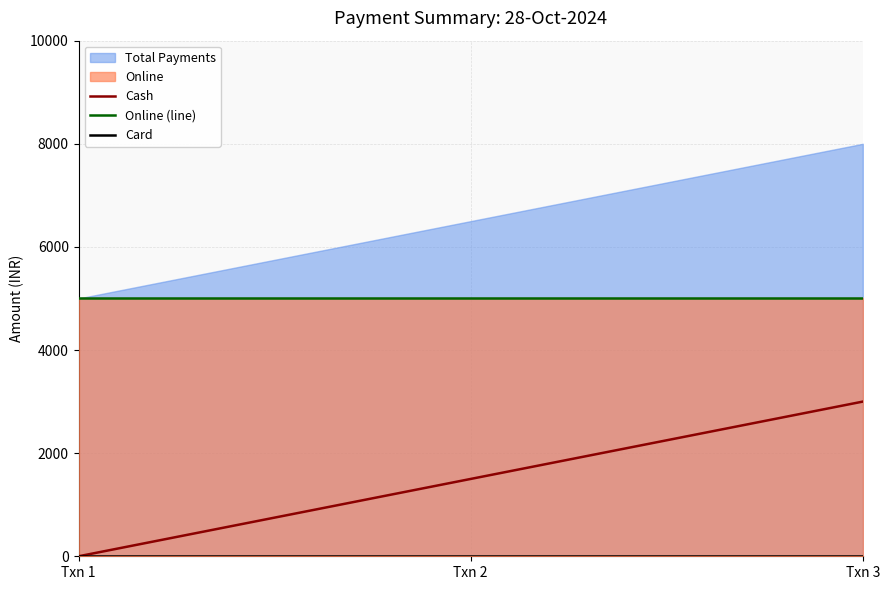

What is the maximum value for Cash?

3000